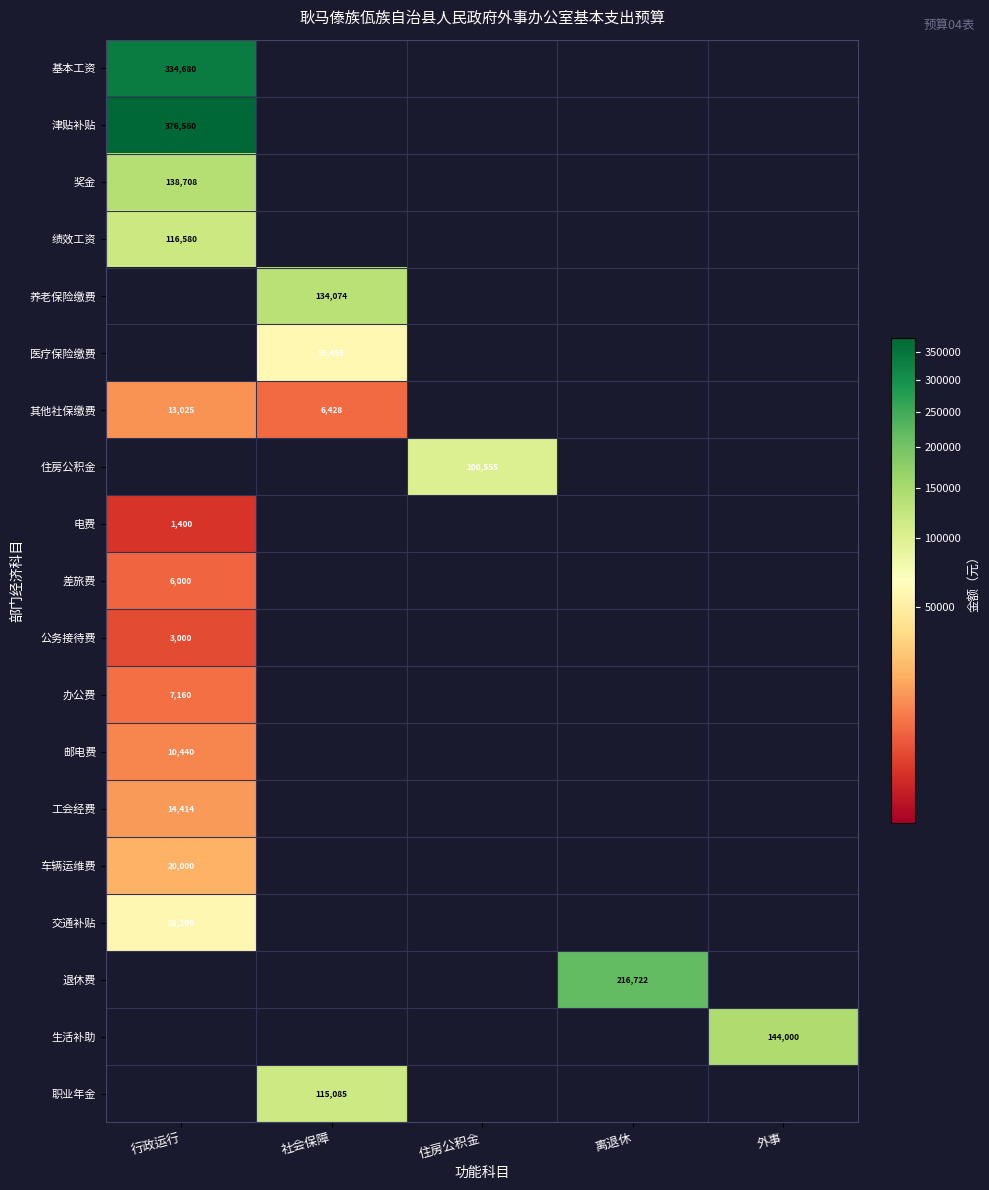

What is the difference between the 其他社保缴费 values at 社会保障 and 行政运行?

6597